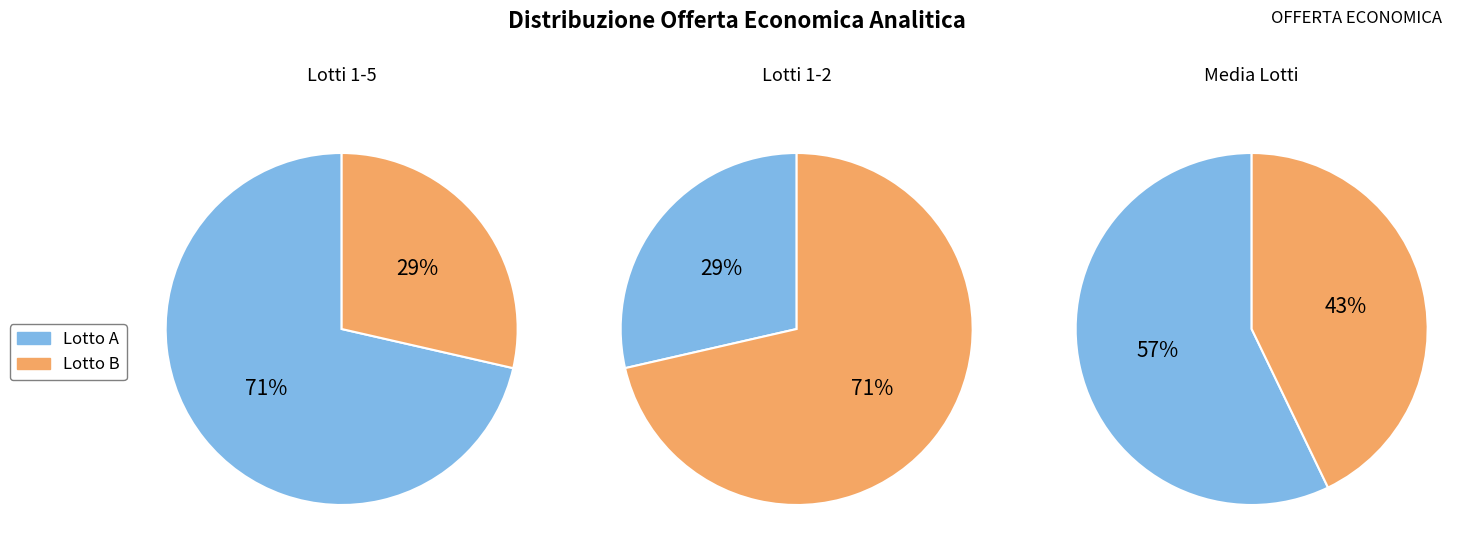

What is the spread (max minus min) of values at 1?

3